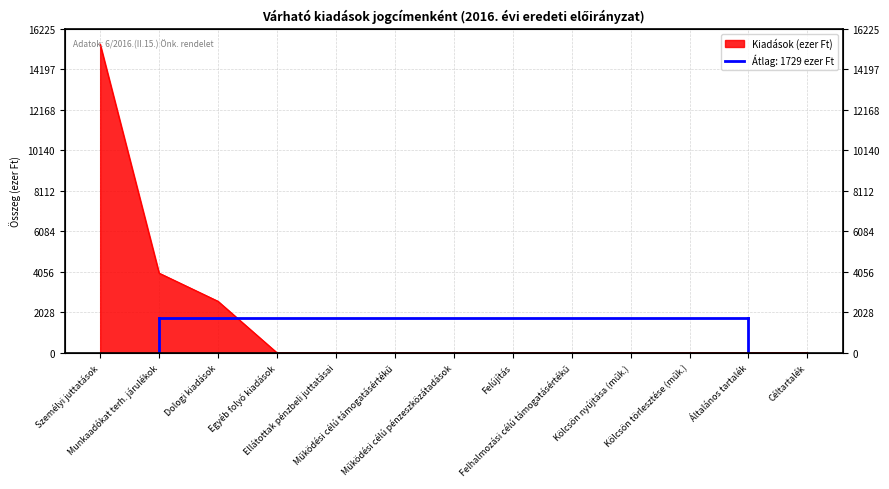

Where is the data nearest to the value 7726?

Munkaadókat terh. járulékok